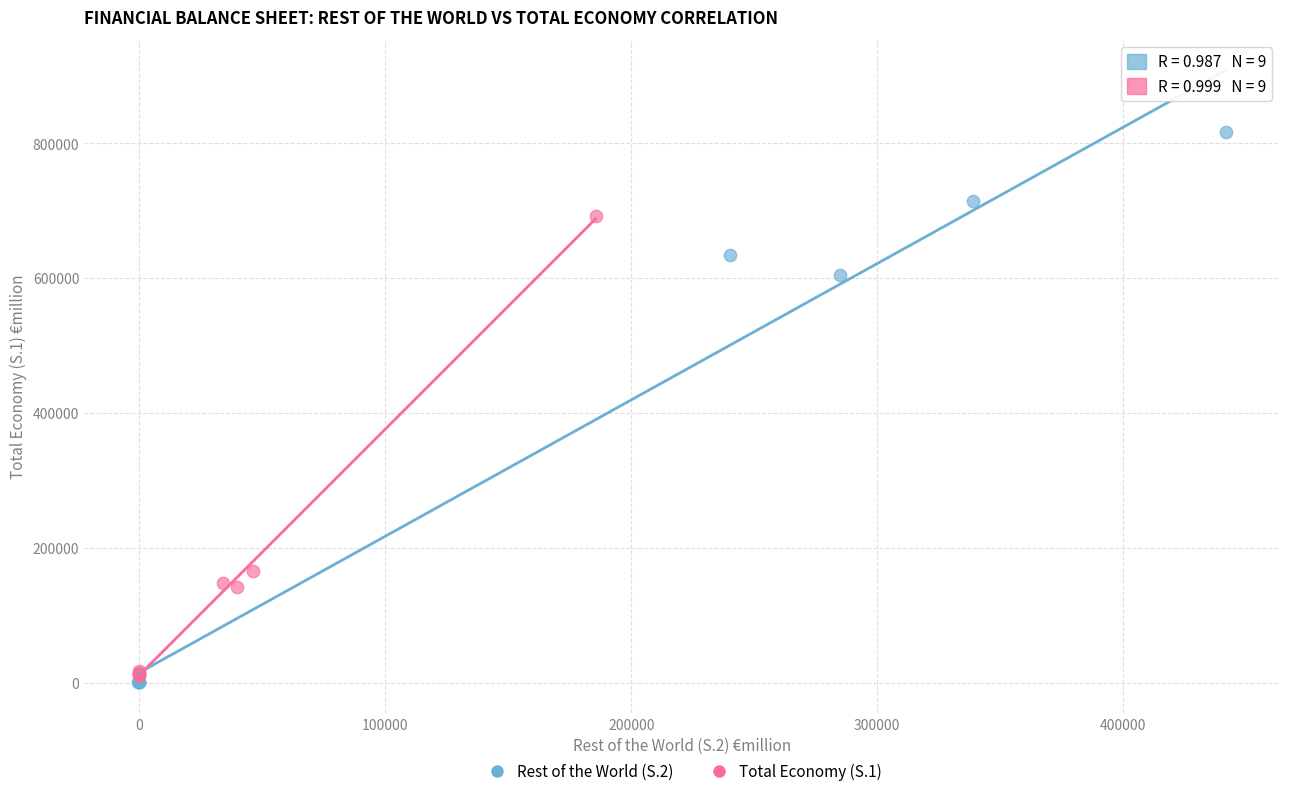

Which series contains the highest Y value?

Rest of the World (S.2)